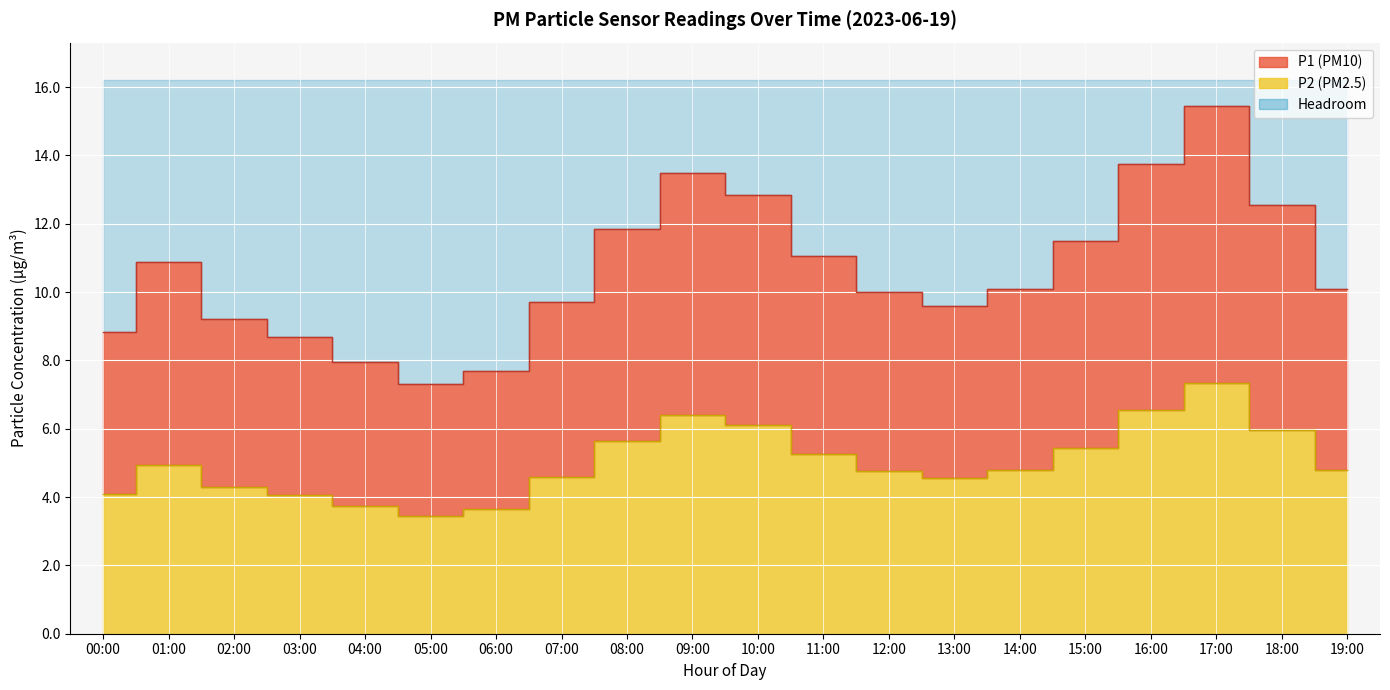

Where is P2 nearest to the value 5?

01:00